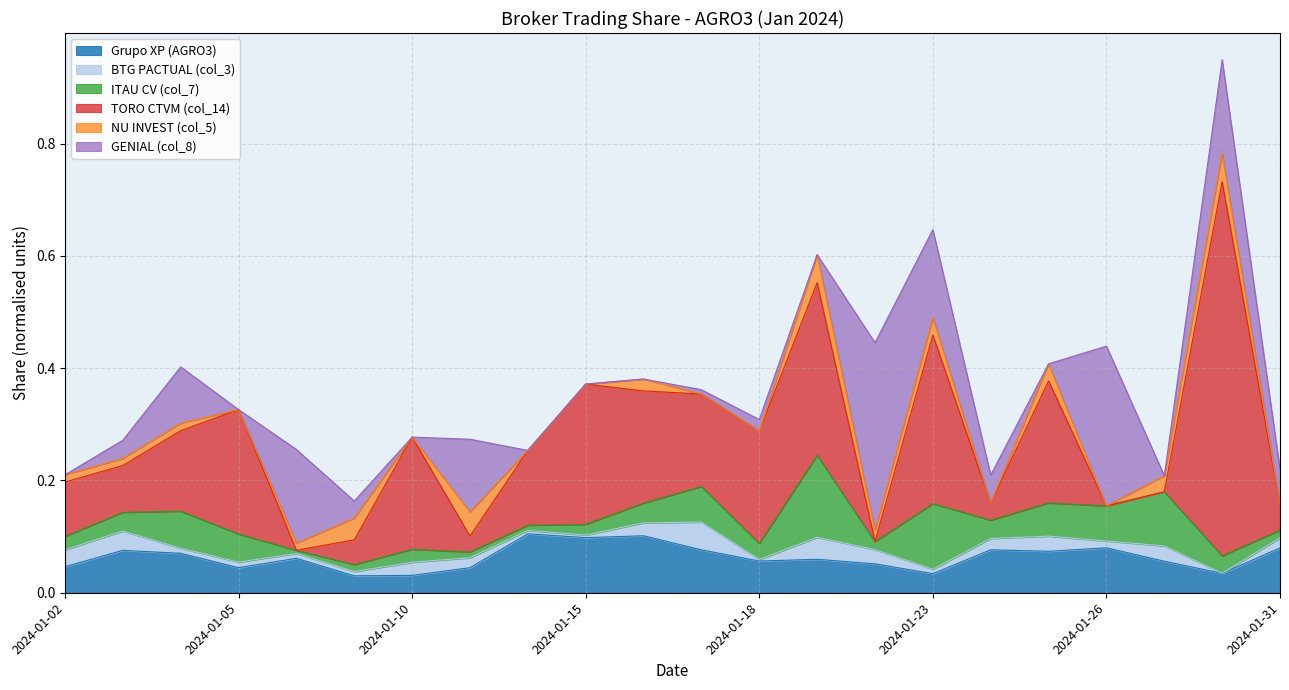

True or false: TORO CTVM (col_14) and BTG PACTUAL (col_3) cross at least once.

True